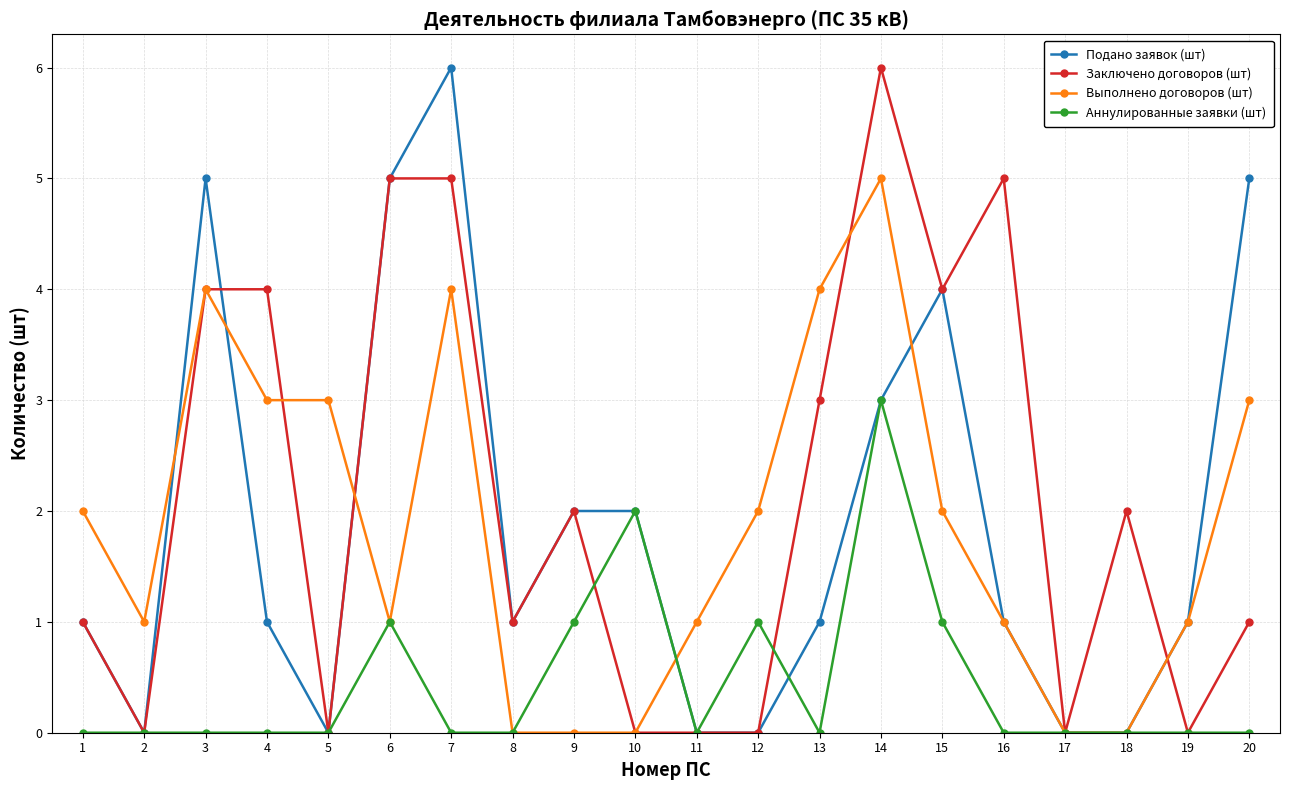

Which series ends up on top after the final intersection of Аннулированные заявки (шт) and Выполнено договоров (шт)?

Выполнено договоров (шт)